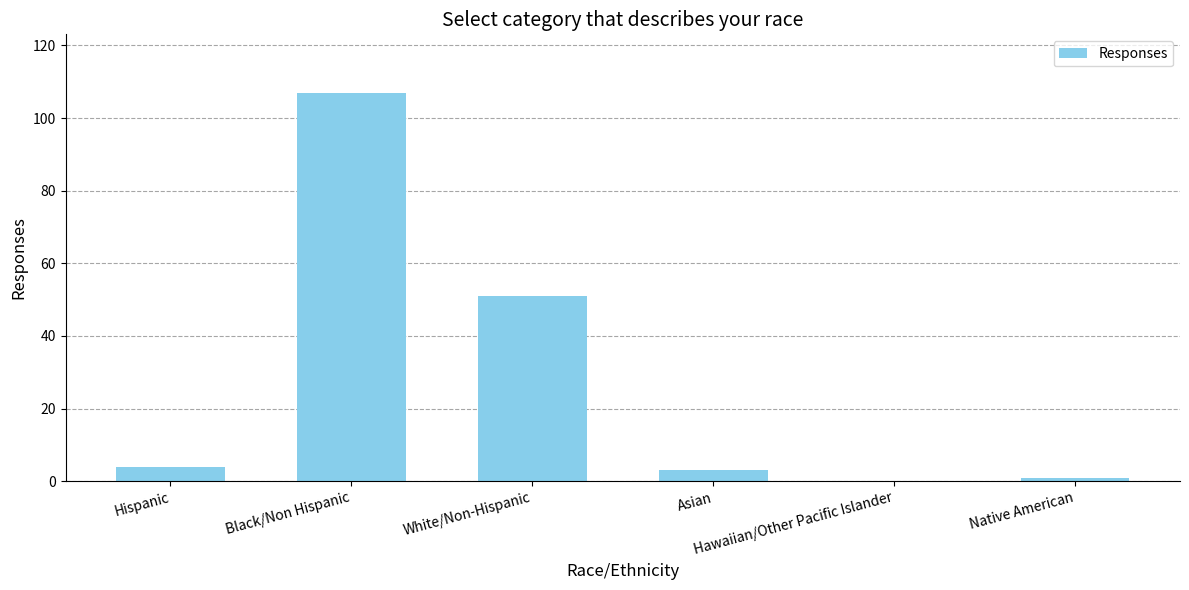

What is the greatest value displayed?

107